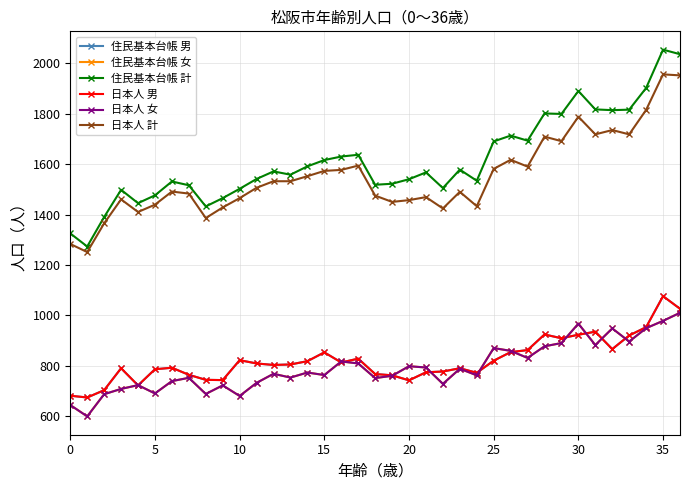

What is the average value of the 住民基本台帳 計 series?

1616